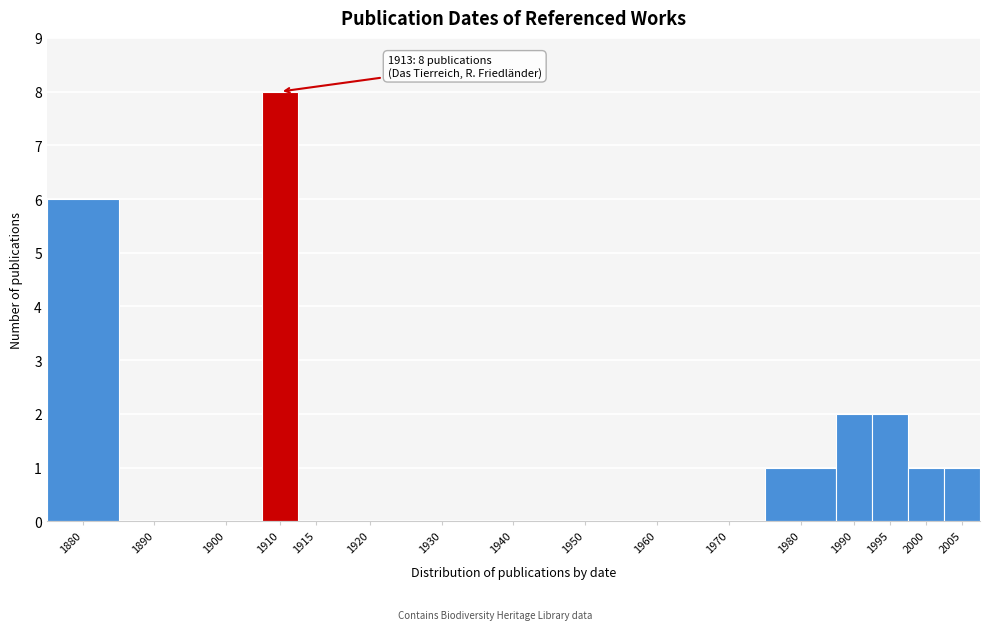

Reading right to left, transcribe all the data shown in this chart.

2005=1	2000=1	1995=2	1990=2	1980=1	1970=0	1960=0	1950=0	1940=0	1930=0	1920=0	1915=0	1910=8	1900=0	1890=0	1880=6